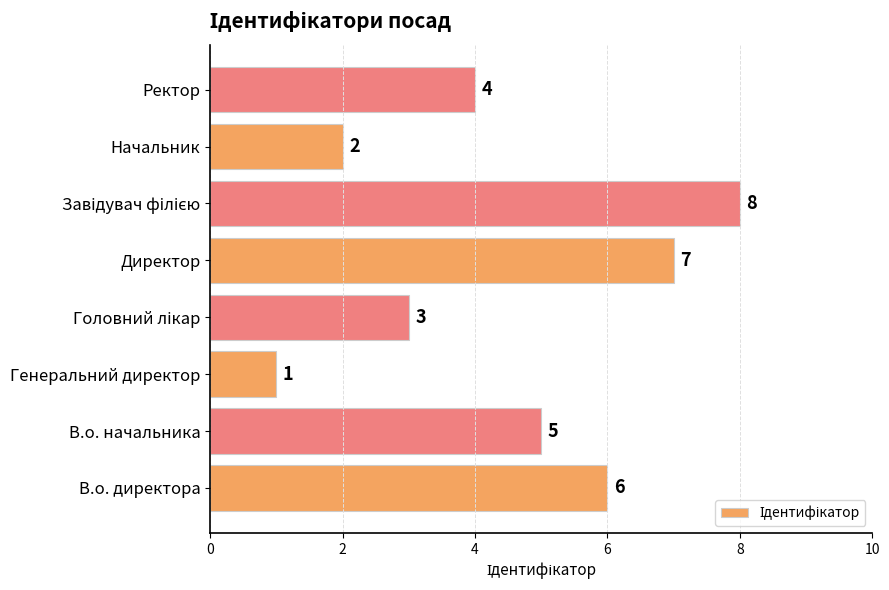

Is it true that the value at Генеральний директор is 1?

True